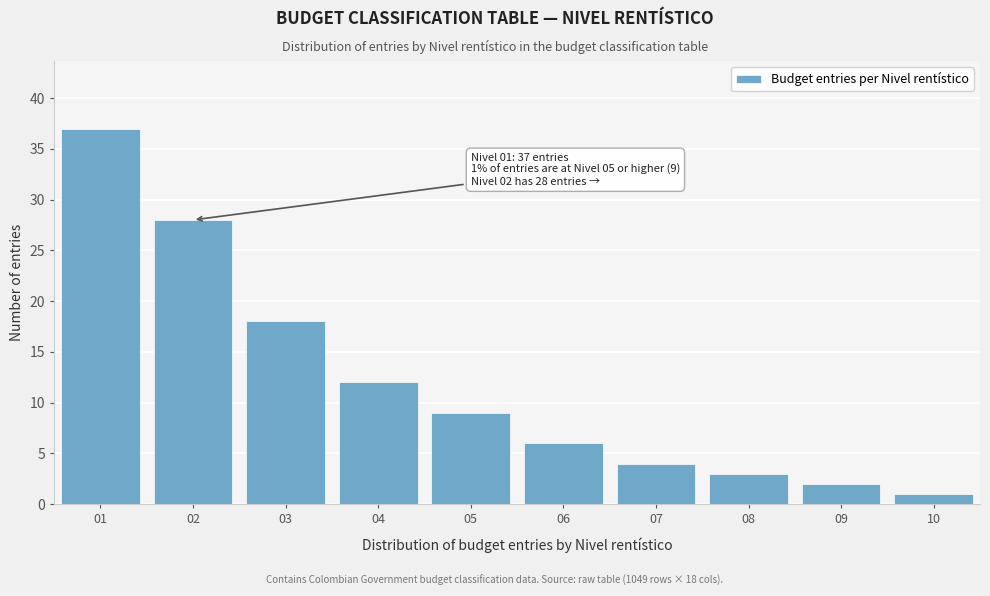

Reading right to left, what are all the values shown in this chart?

1	2	3	4	6	9	12	18	28	37